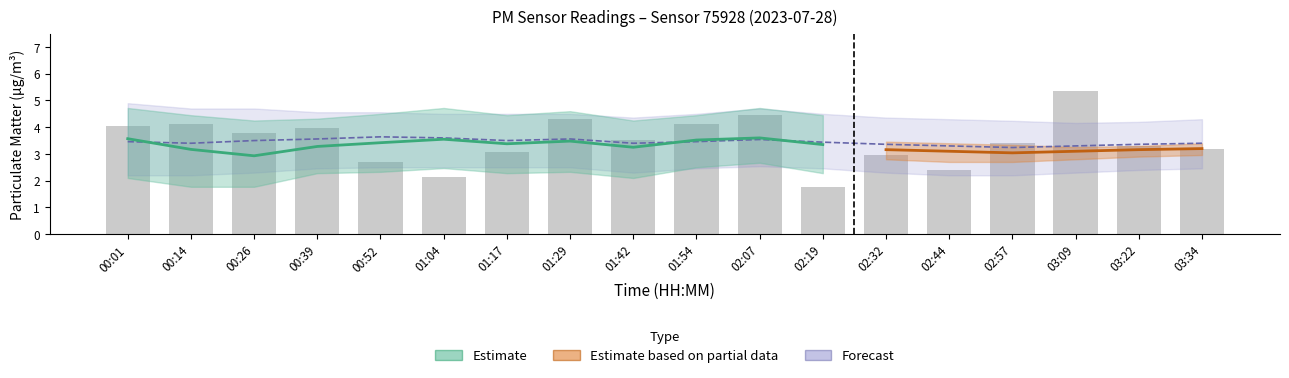

At which label is the value closest to 3?

02:32